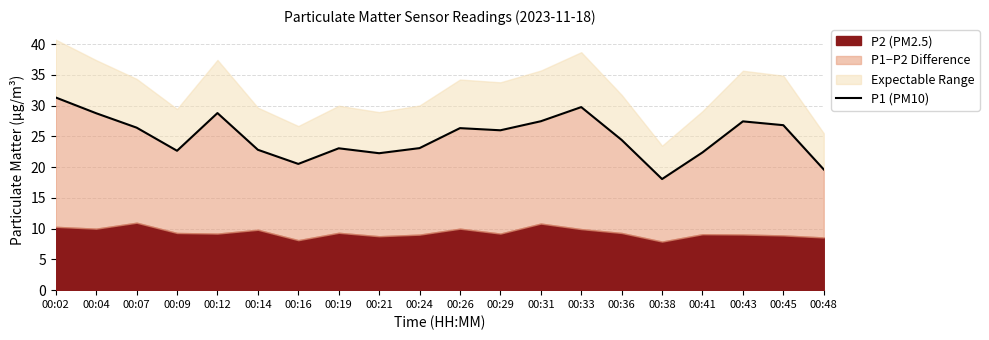

At which category does the chart reach its peak across all series?

00:02